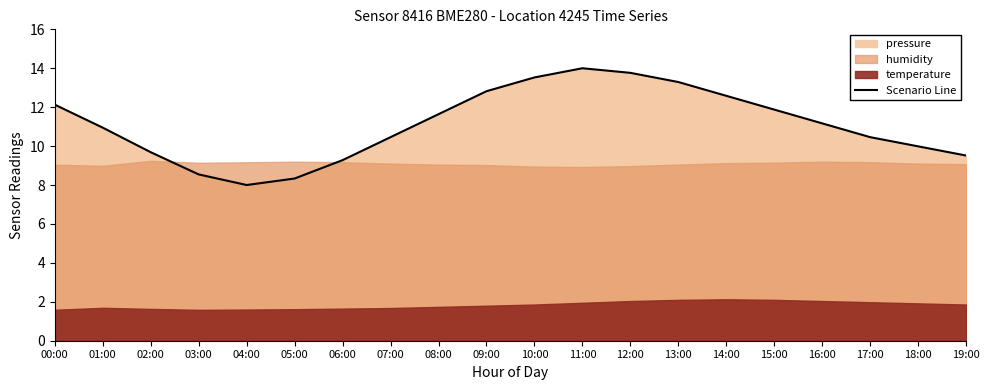

How many points are higher than both their immediate neighbors (excluding endpoints)?

1